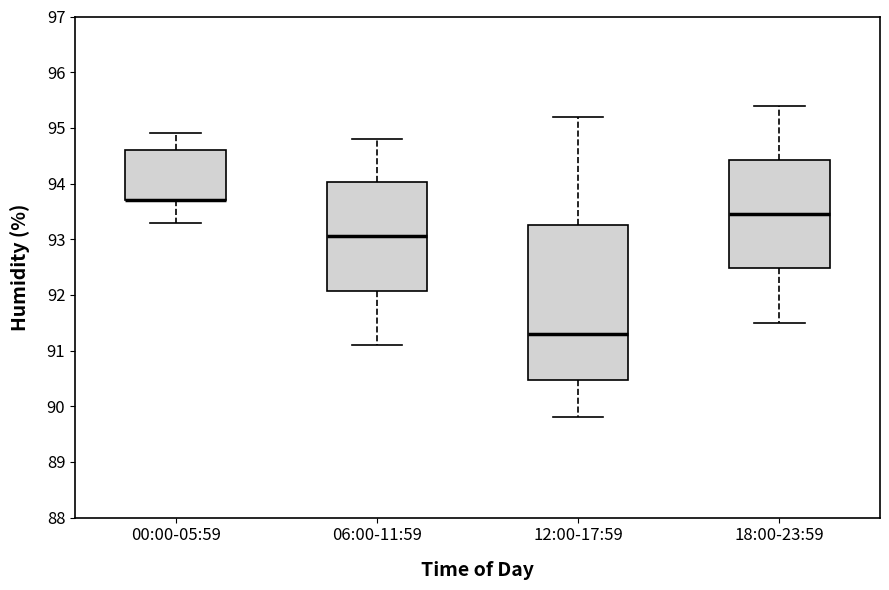

Where is the upper edge of the box for 18:00-23:59 on the y-axis? The values are not printed on the chart, so give them approximately, as read against the axis.

94.4